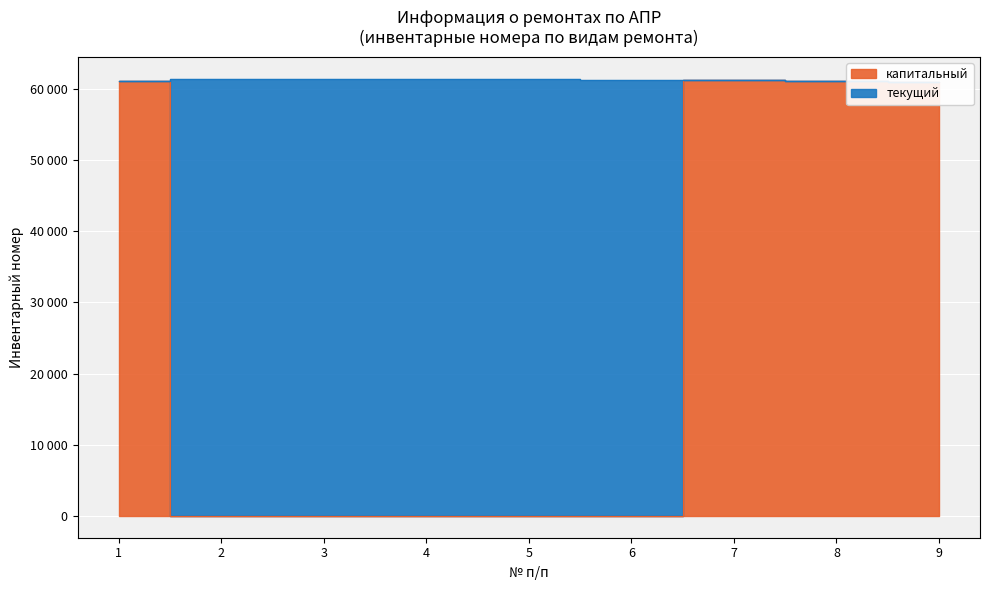

Where is the first local maximum?

7